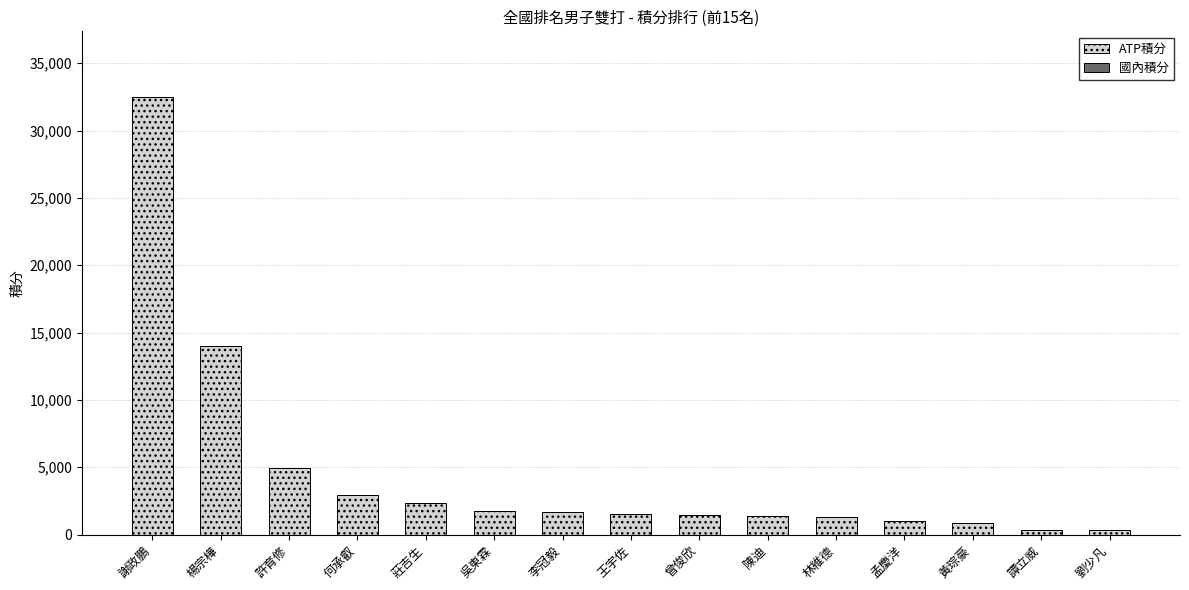

At which label is ATP積分 closest to 16425?

楊宗樺